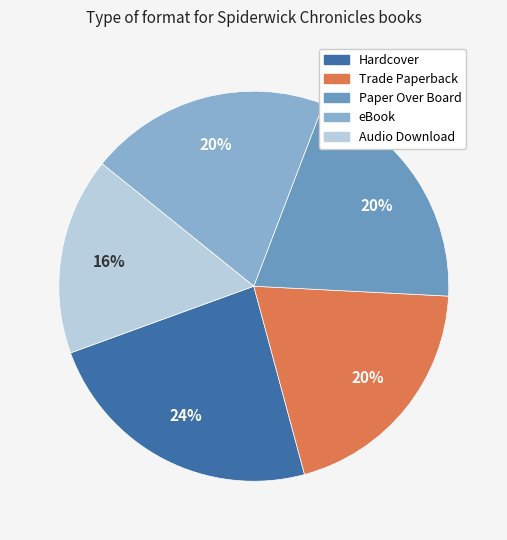

Does any single category account for the majority?

No